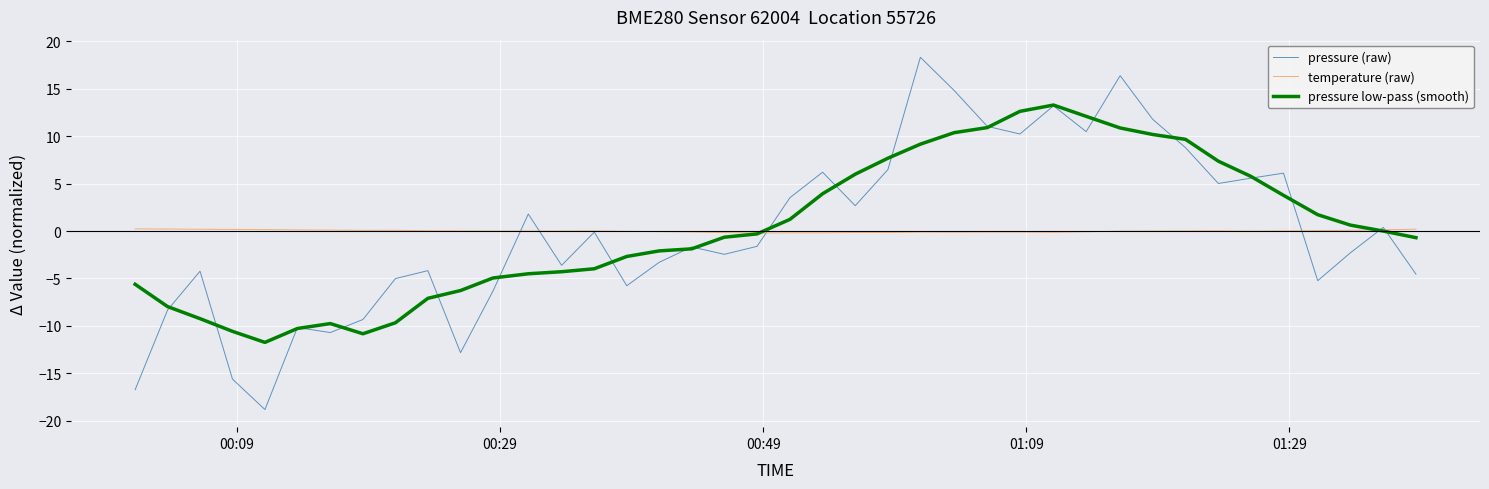

Rank the series by their maximum value, from lowest to highest.

temperature (raw), pressure low-pass (smooth), pressure (raw)